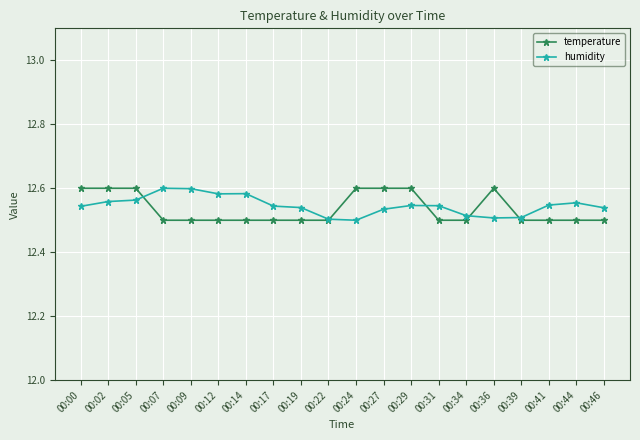

Is the value of humidity at 00:41 greater than the value of temperature at 00:00?

No